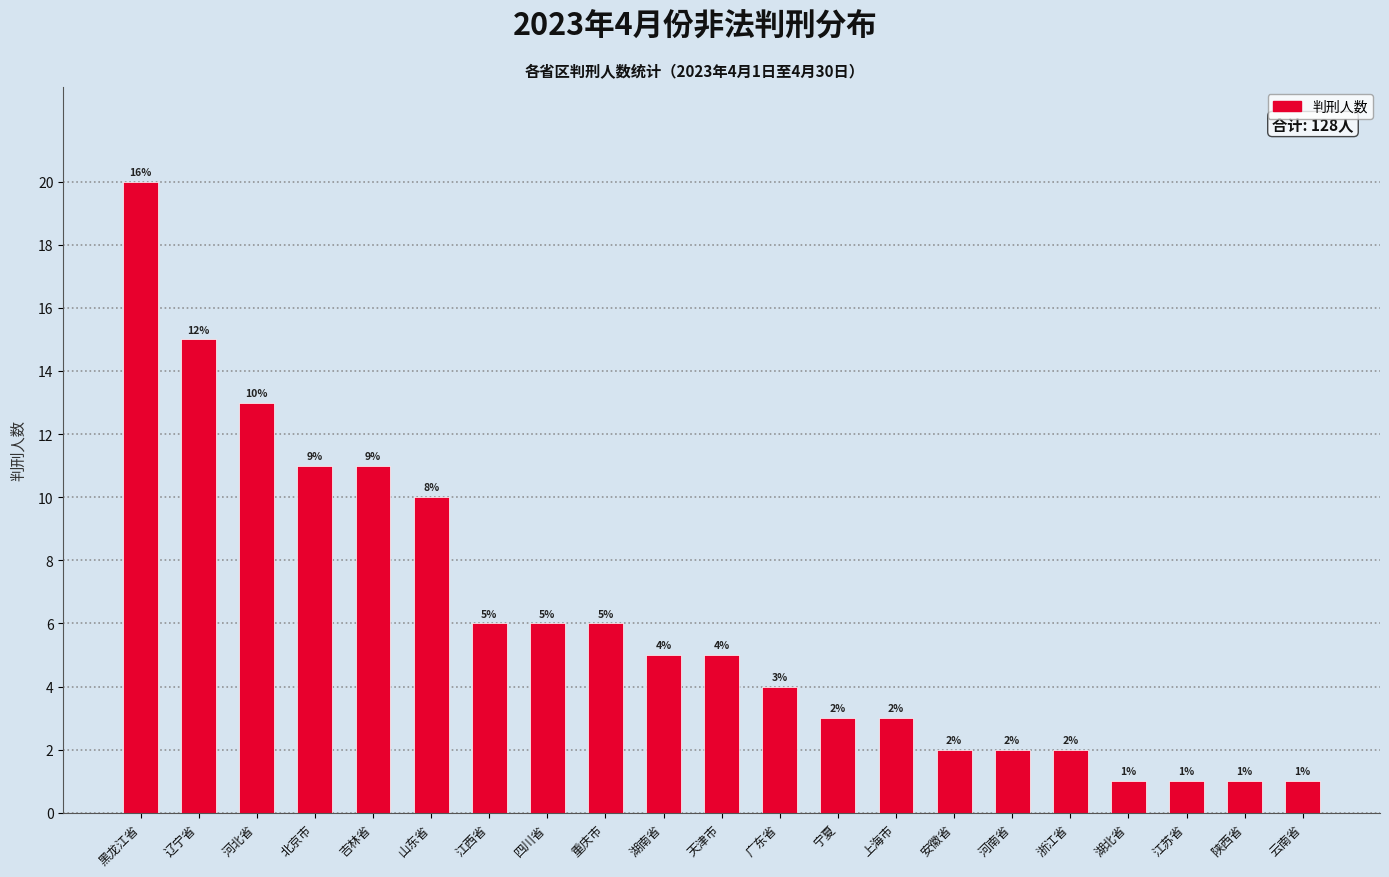

Reading left to right, what are all the values shown in this chart?

20	15	13	11	11	10	6	6	6	5	5	4	3	3	2	2	2	1	1	1	1